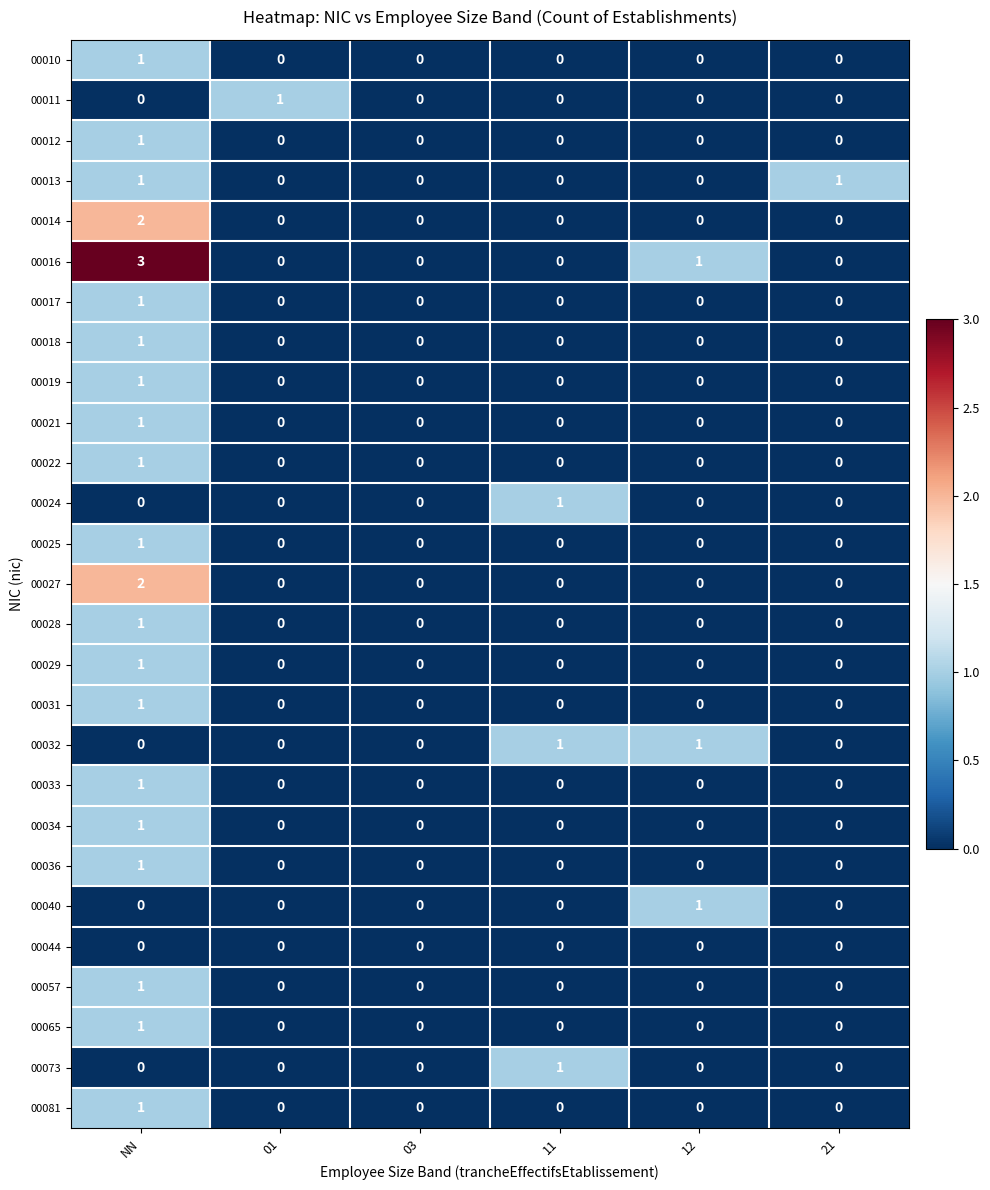

What is the greatest value displayed?

3